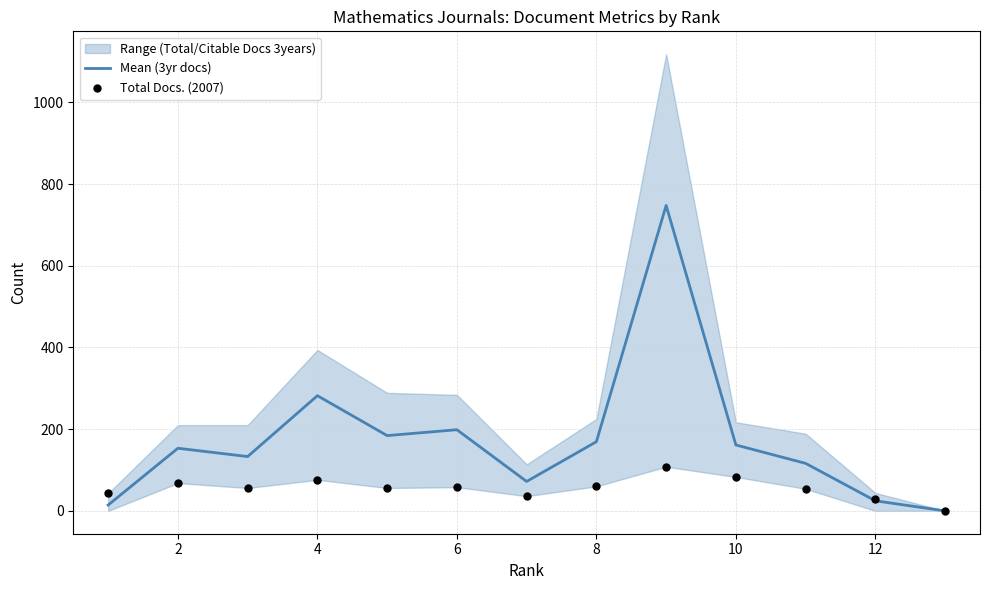

Which series reaches the minimum Y coordinate?

Mean (3yr docs)